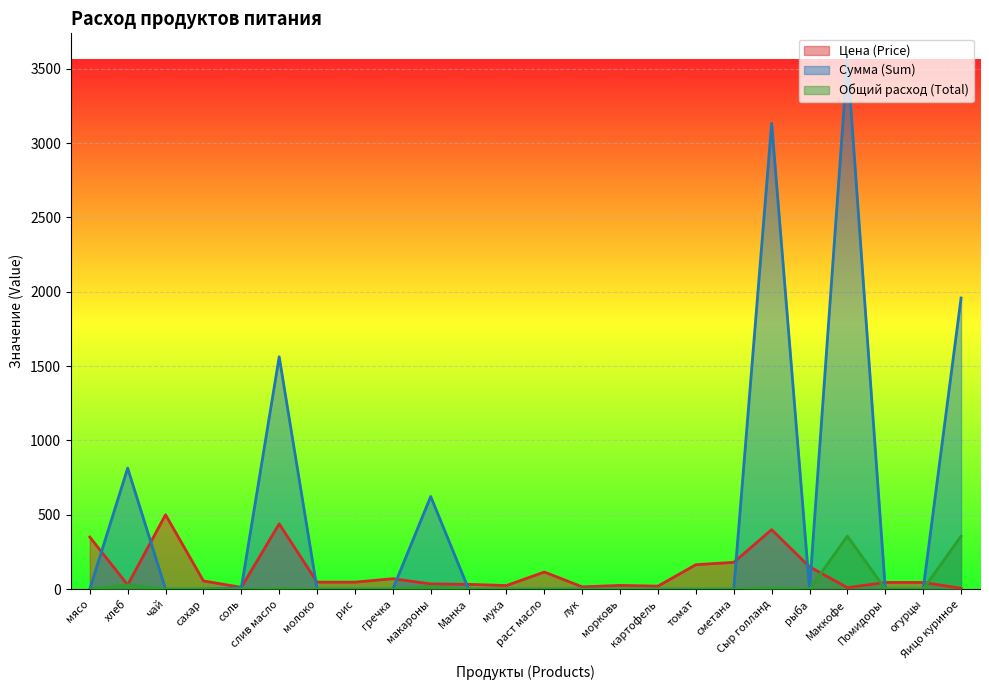

Reading left to right, extract all data points from this chart.

Цена (Price): 350.0	28.6	500.0	55.0	12.0	438.9	47.0	47.0	70.0	35.0	32.0	24.0	115.0	15.0	25.0	20.0	164.3	180.0	400.0	150.0	10.0	45.0	45.0	5.5
Сумма (Sum): 0.0	813.7	0.0	0.0	8.5	1562.4	0.0	0.0	0.0	623.0	0.0	0.0	0.0	0.0	0.0	0.0	0.0	0.0	3132.8	0.0	3560.0	0.0	0.0	1958.0
Общий расход (Total): 0.0	28.5	0.0	0.0	0.7	3.6	0.0	0.0	0.0	17.8	0.0	0.0	0.0	0.0	0.0	0.0	0.0	0.0	7.8	0.0	356.0	0.0	0.0	356.0